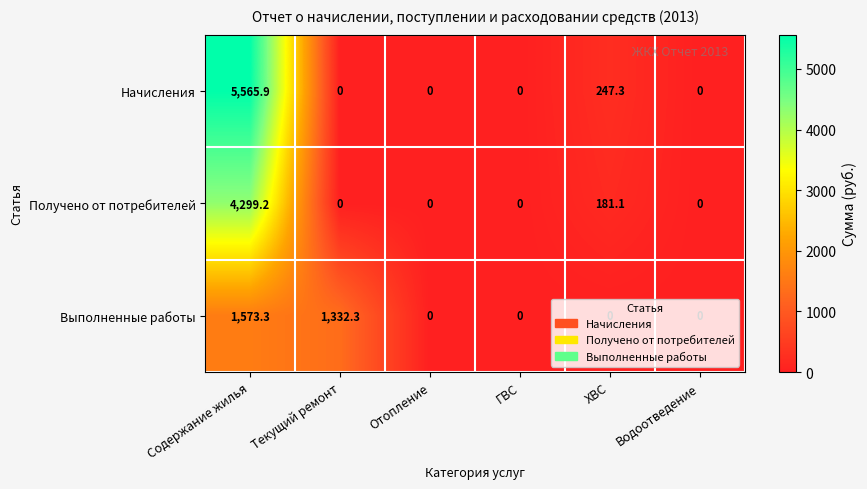

At which category is the sum across all series the highest?

Содержание жилья